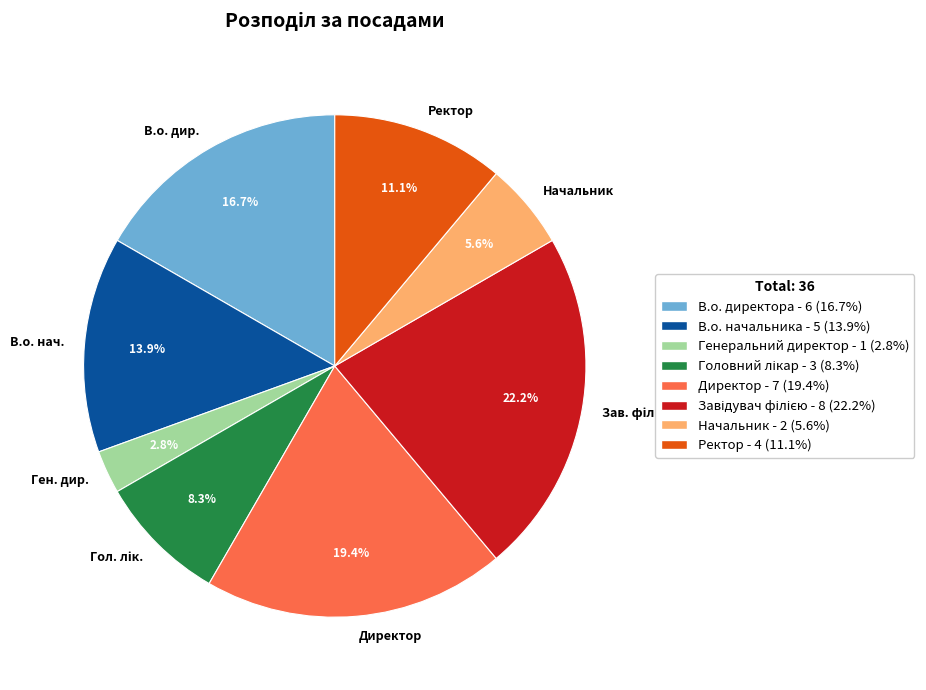

Between Начальник and Ген. дир., which is larger?

Начальник